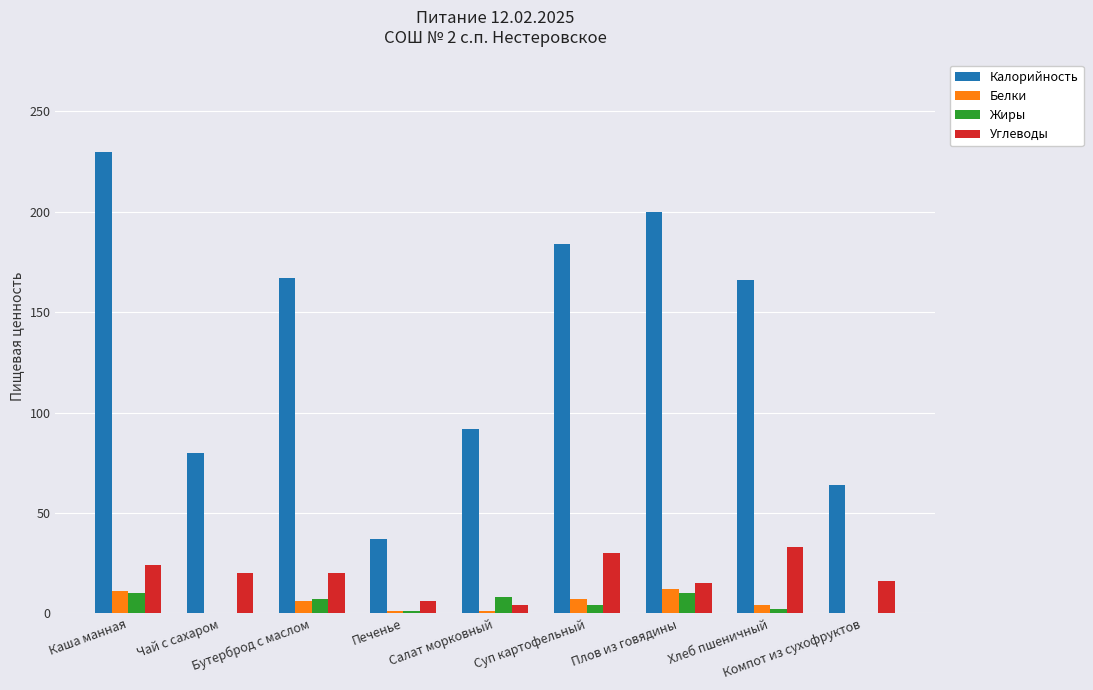

What is the sum of all Углеводы values?

168